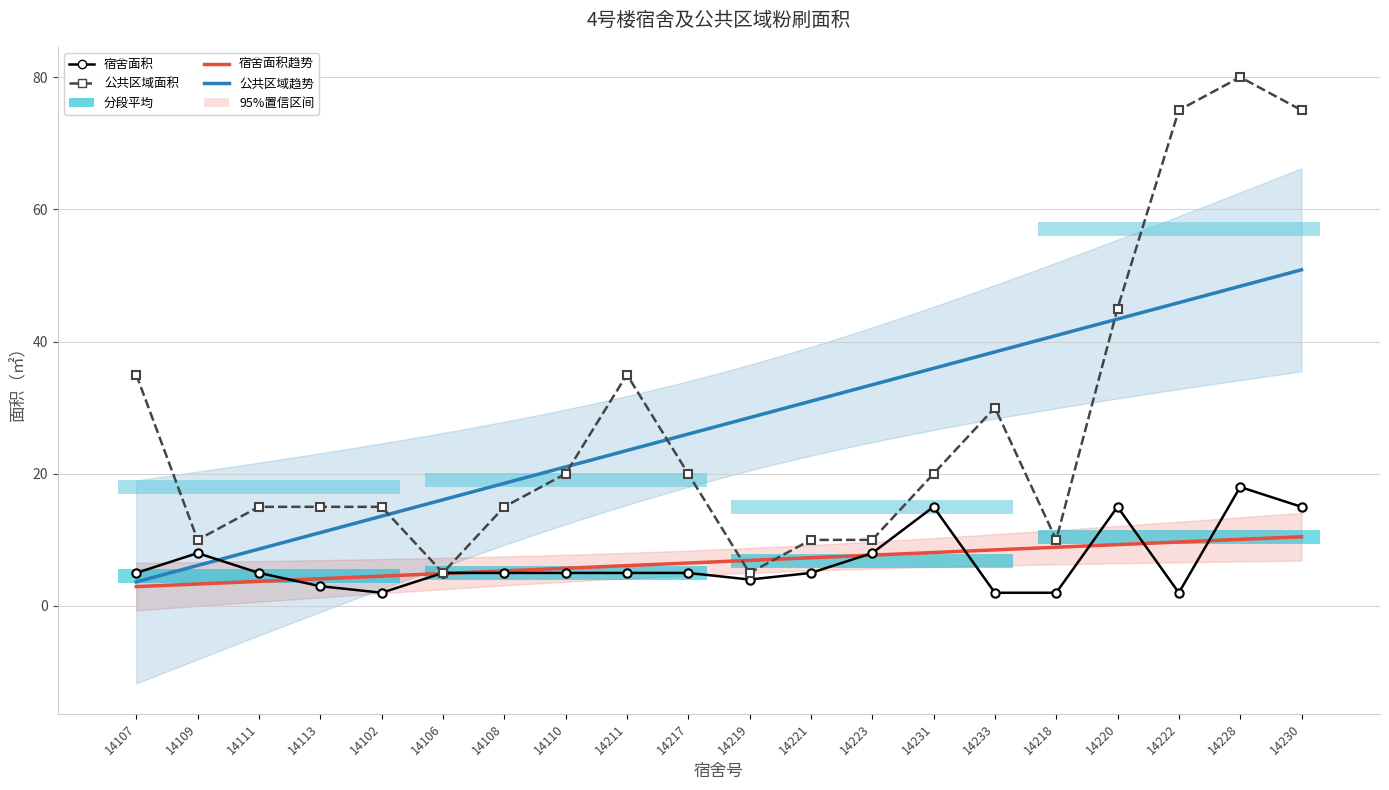

Between 14219 and 14107, which is larger?

14107